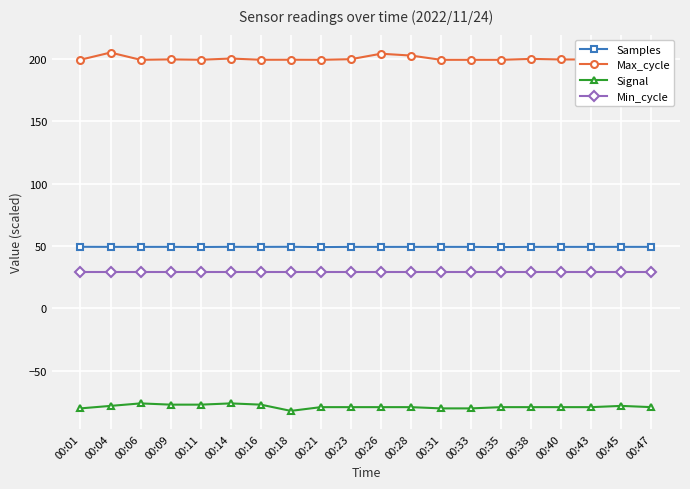

True or false: Max_cycle and Samples intersect in this chart.

False